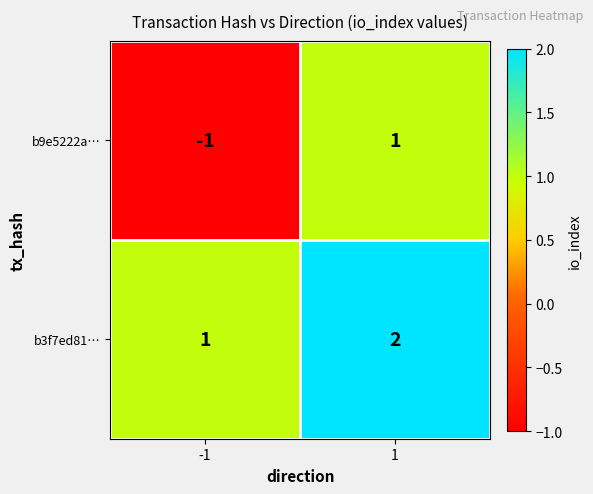

How many categories are shown in the chart?

2